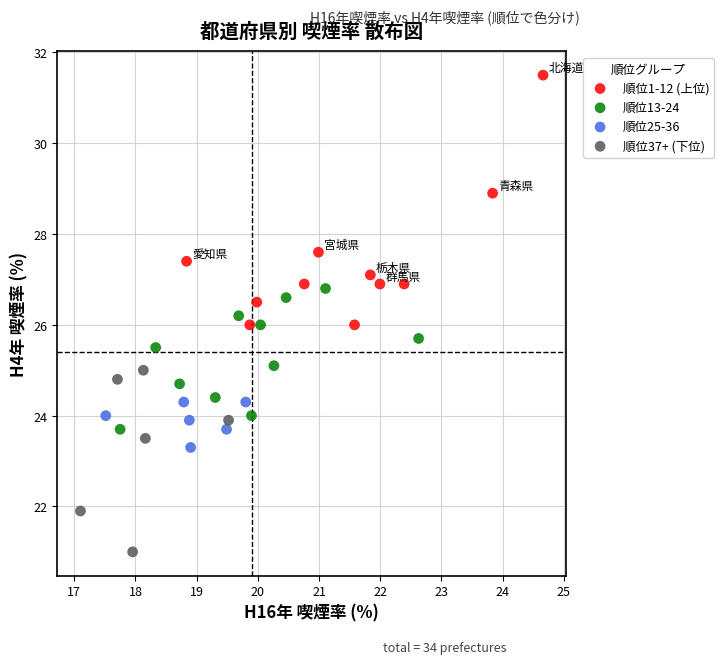

Which series contains the highest Y value?

順位1-12 (上位)